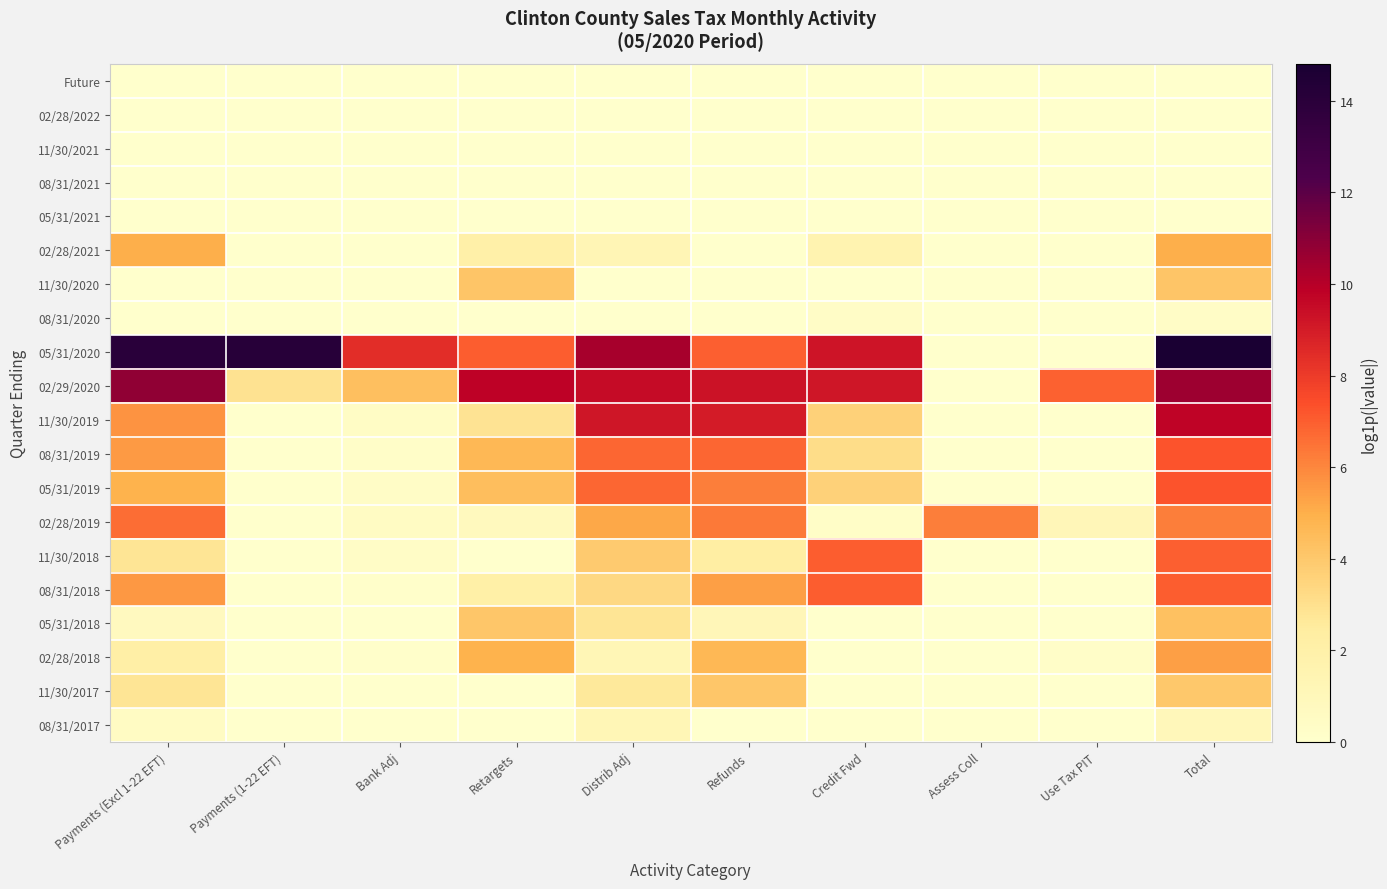

How many series are shown in this chart?

20